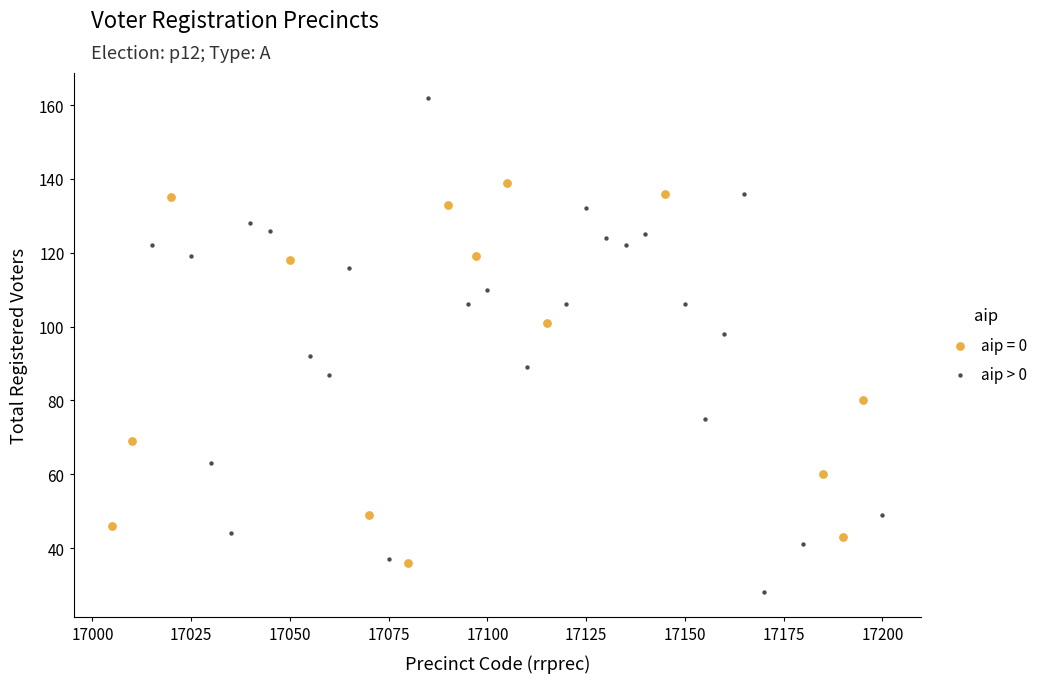

Which series has the largest Y range (max minus min)?

aip > 0